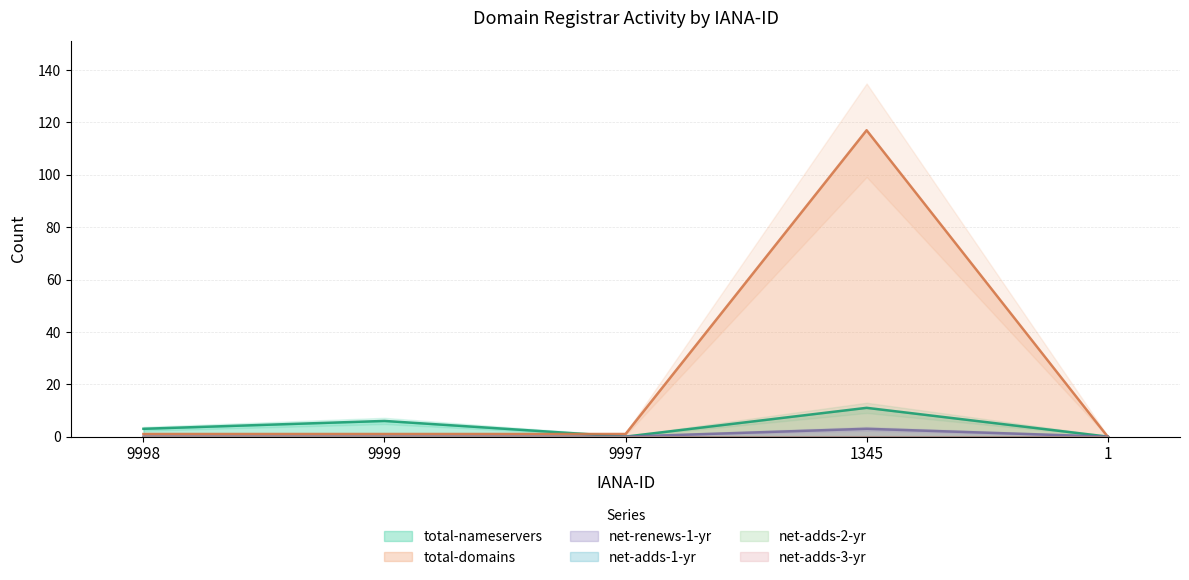

At which label is total-domains closest to 58?

9998